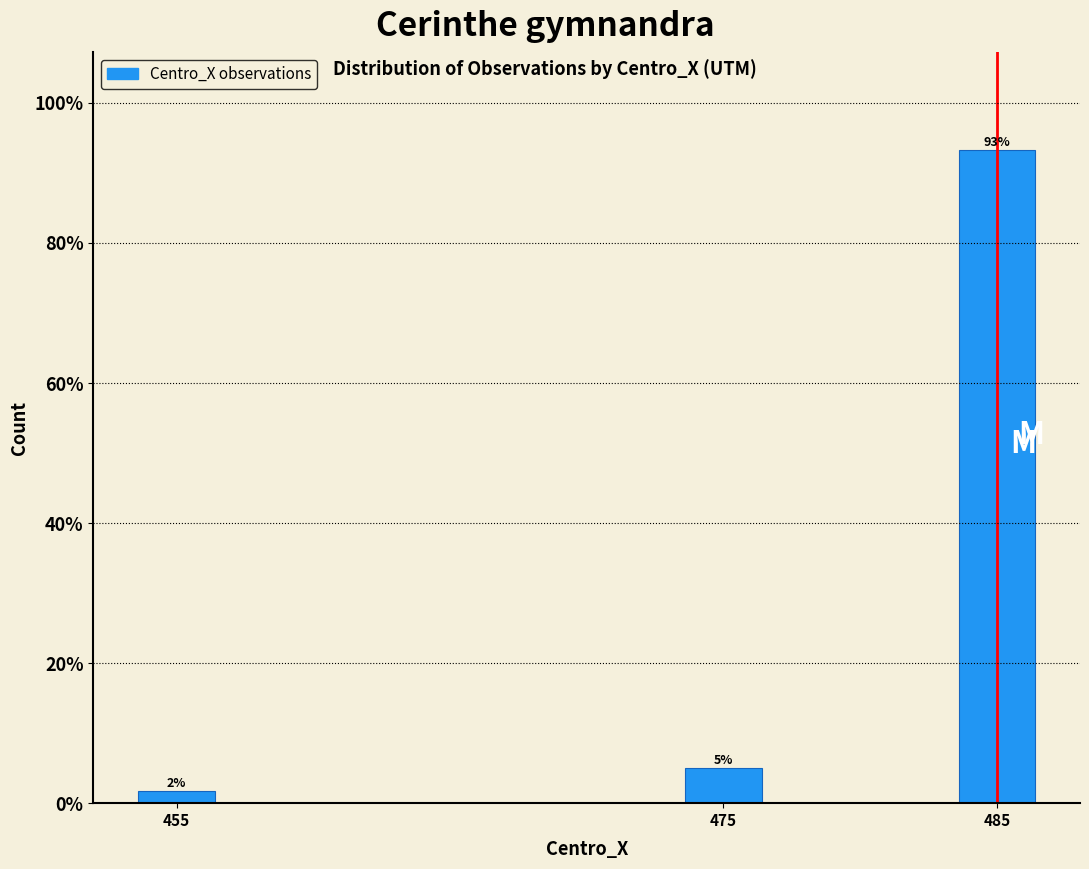

What is the sum of all values?

100.0